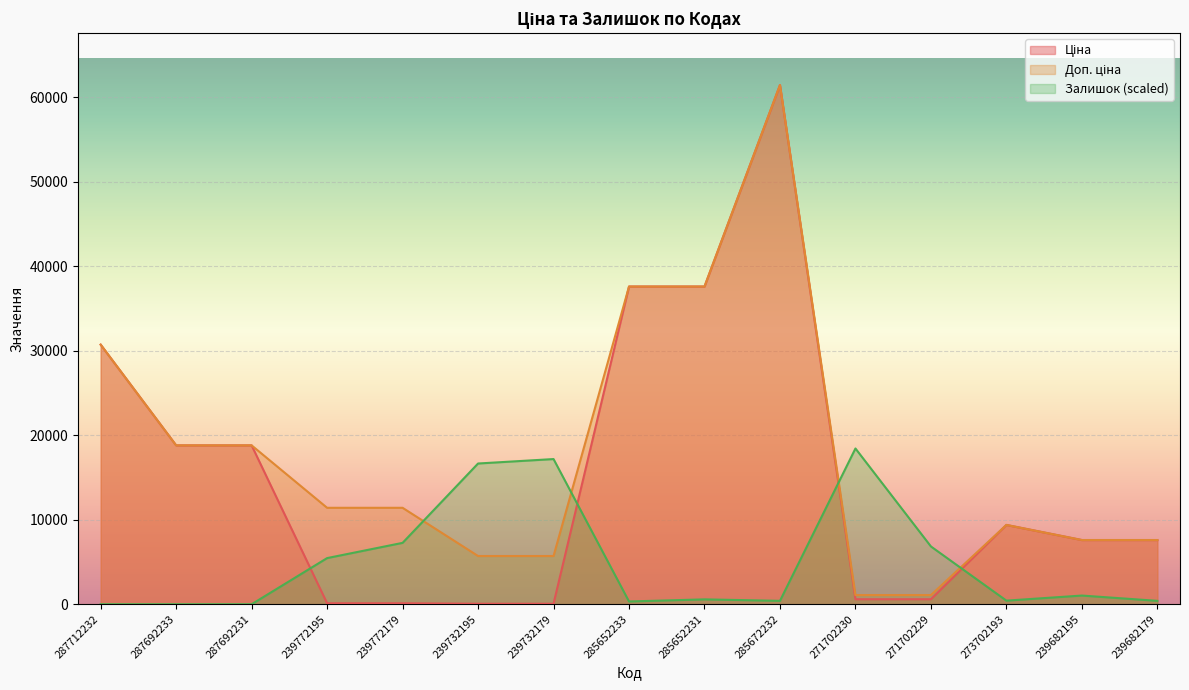

What is the difference between the Залишок values at 271702229 and 287692233?

6836.2